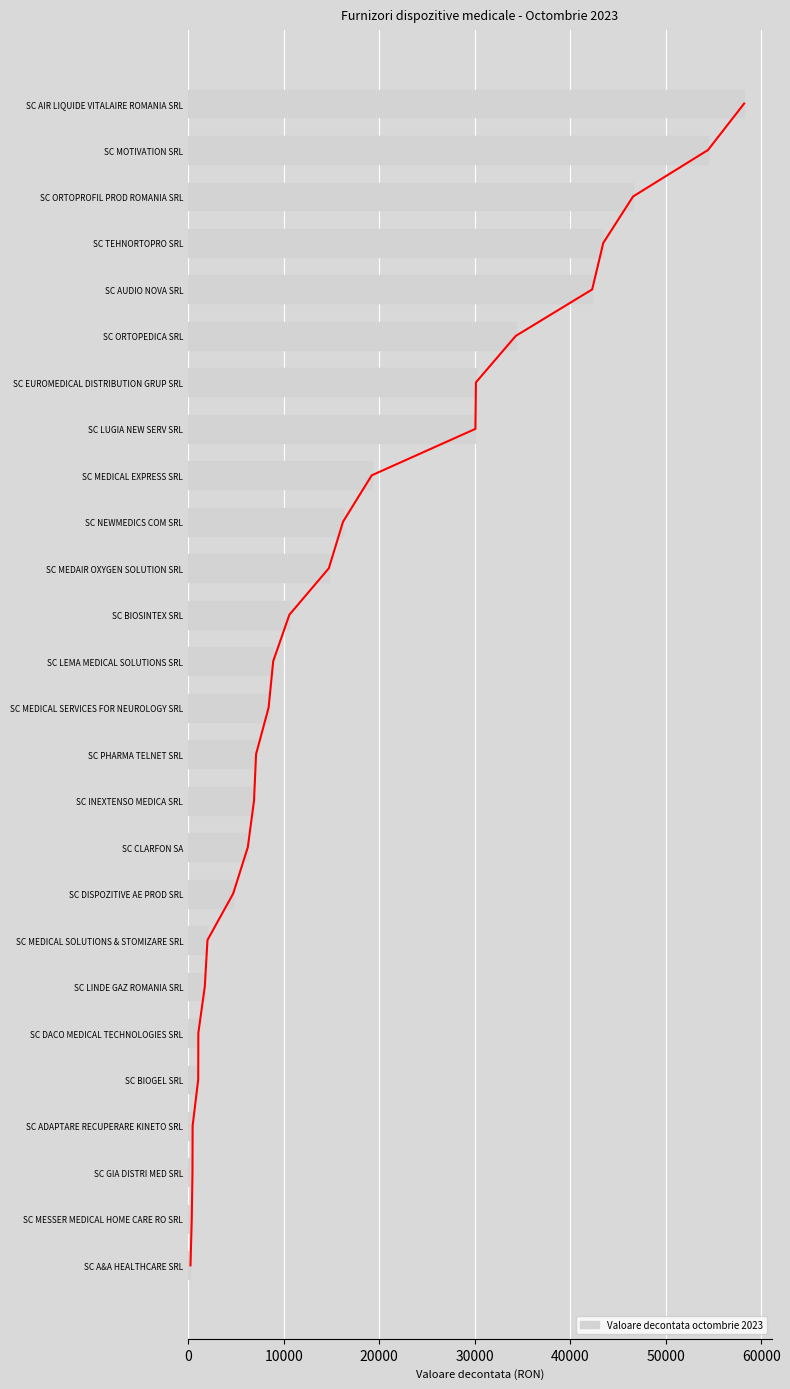

What is the average value of the Valoare decontata octombrie 2023 series?

17307.7